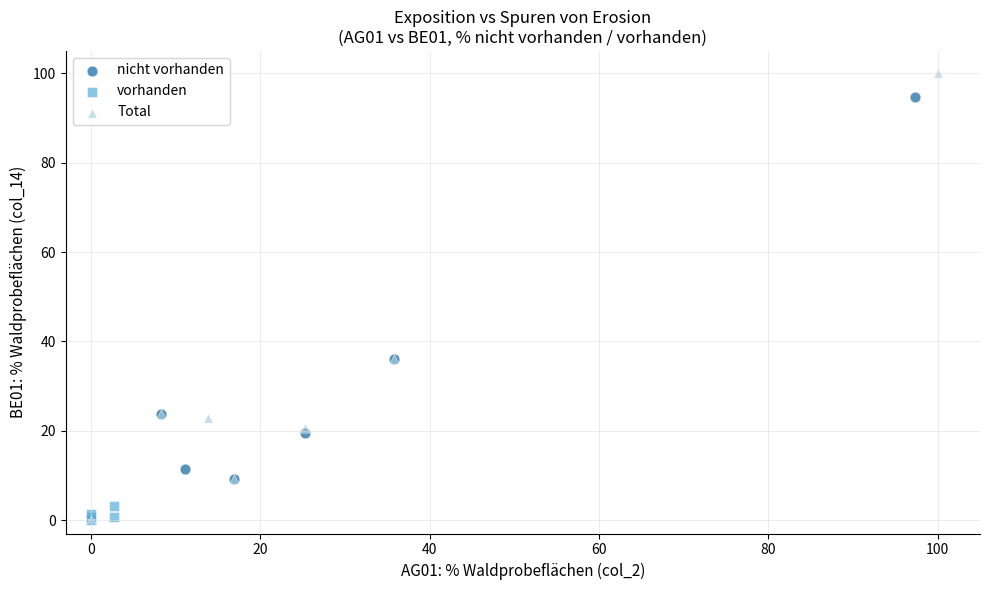

What are all the series names shown in the legend?

nicht vorhanden, vorhanden, Total